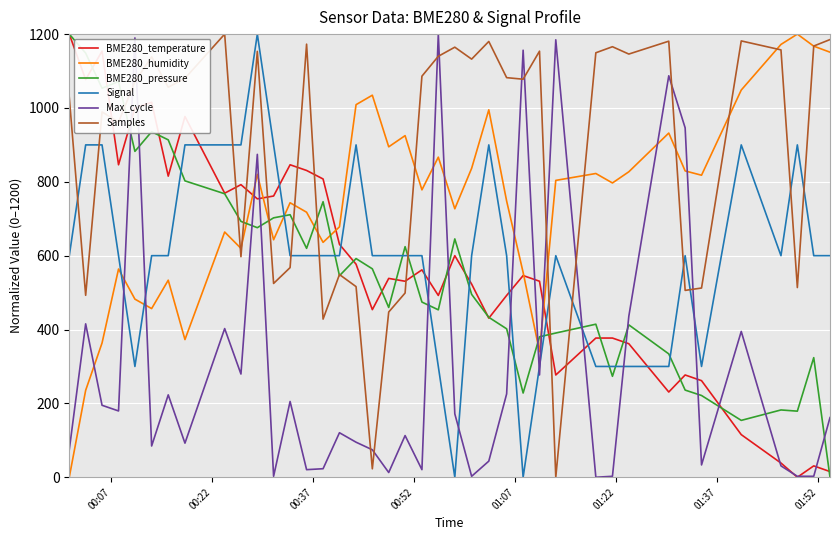

After their last crossing, which series has the higher values: Max_cycle or Samples?

Samples